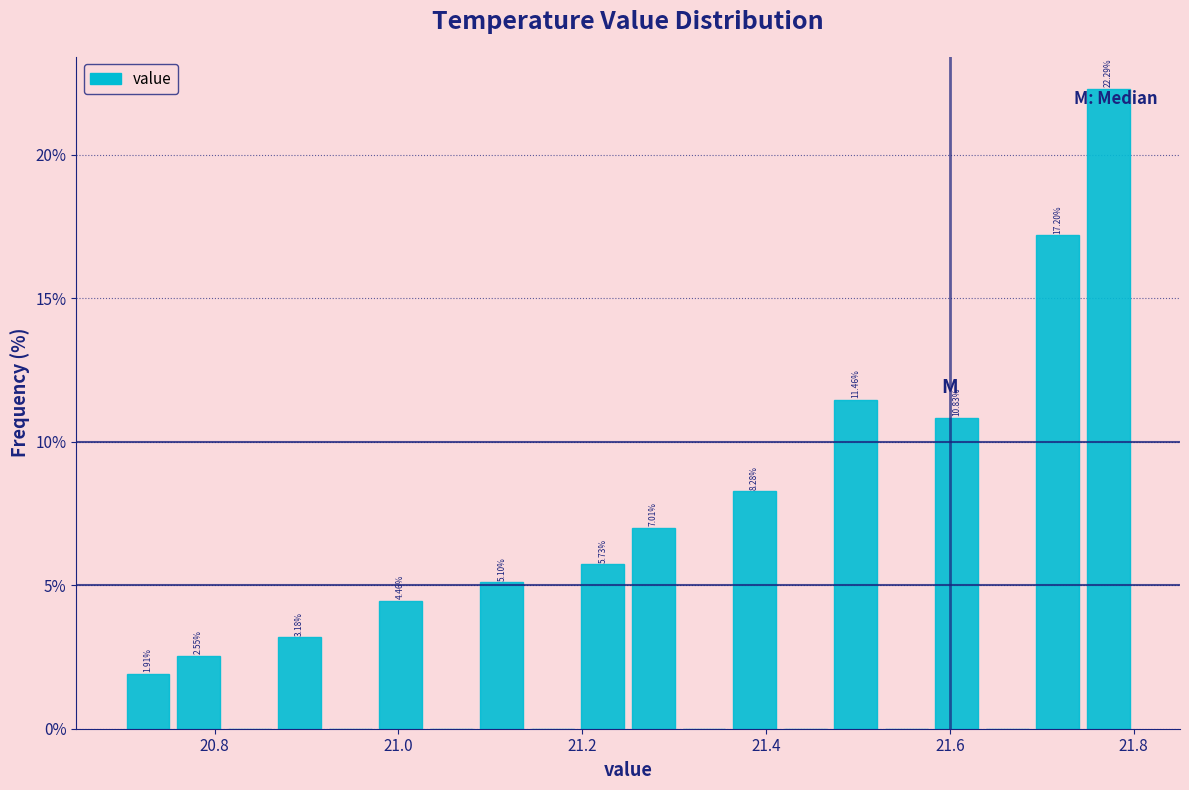

Read against the x-axis, roughly where is the centre of the tallest bar?

21.78